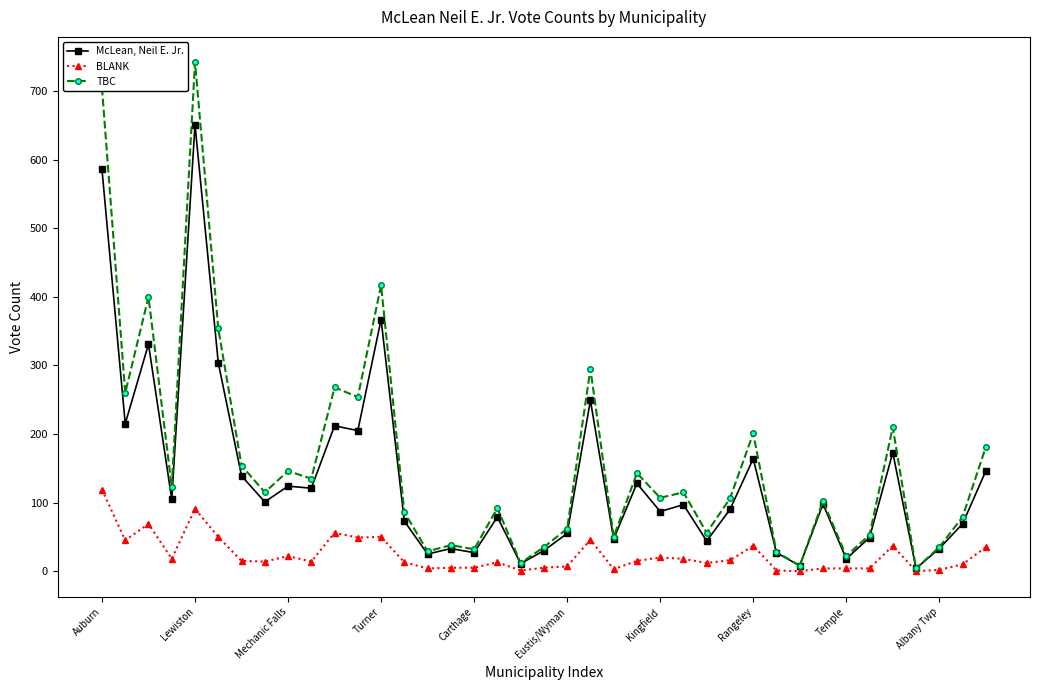

List the series in order of their peak value, highest first.

TBC, McLean, Neil E. Jr., BLANK